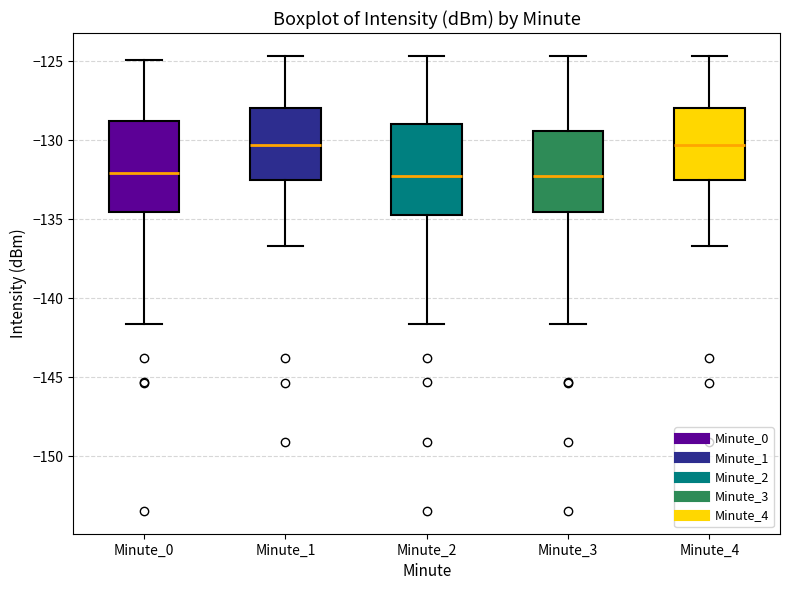

Where does the upper whisker of the box for Minute_0 end on the y-axis? The values are not printed on the chart, so give them approximately, as read against the axis.

-125.0